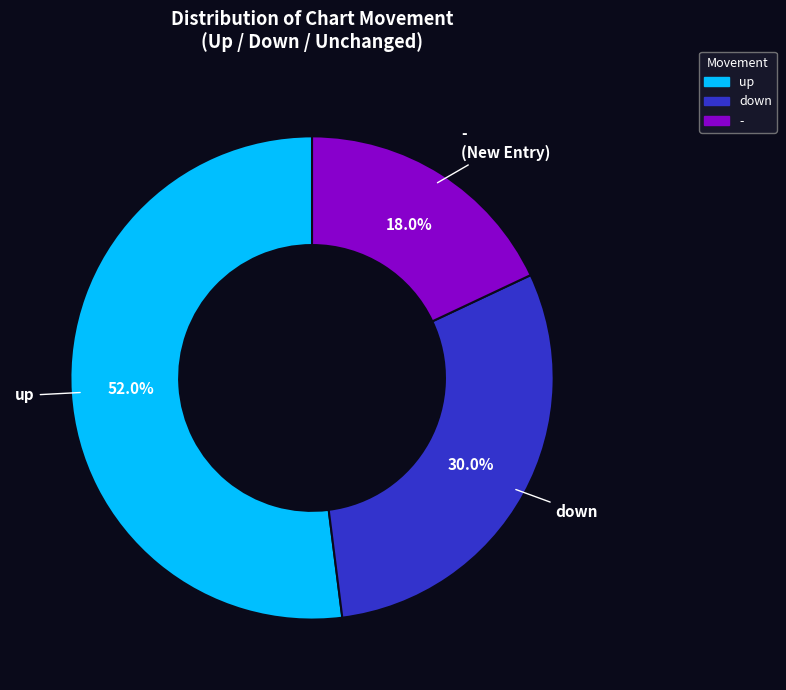

How many slices are in this pie chart?

3